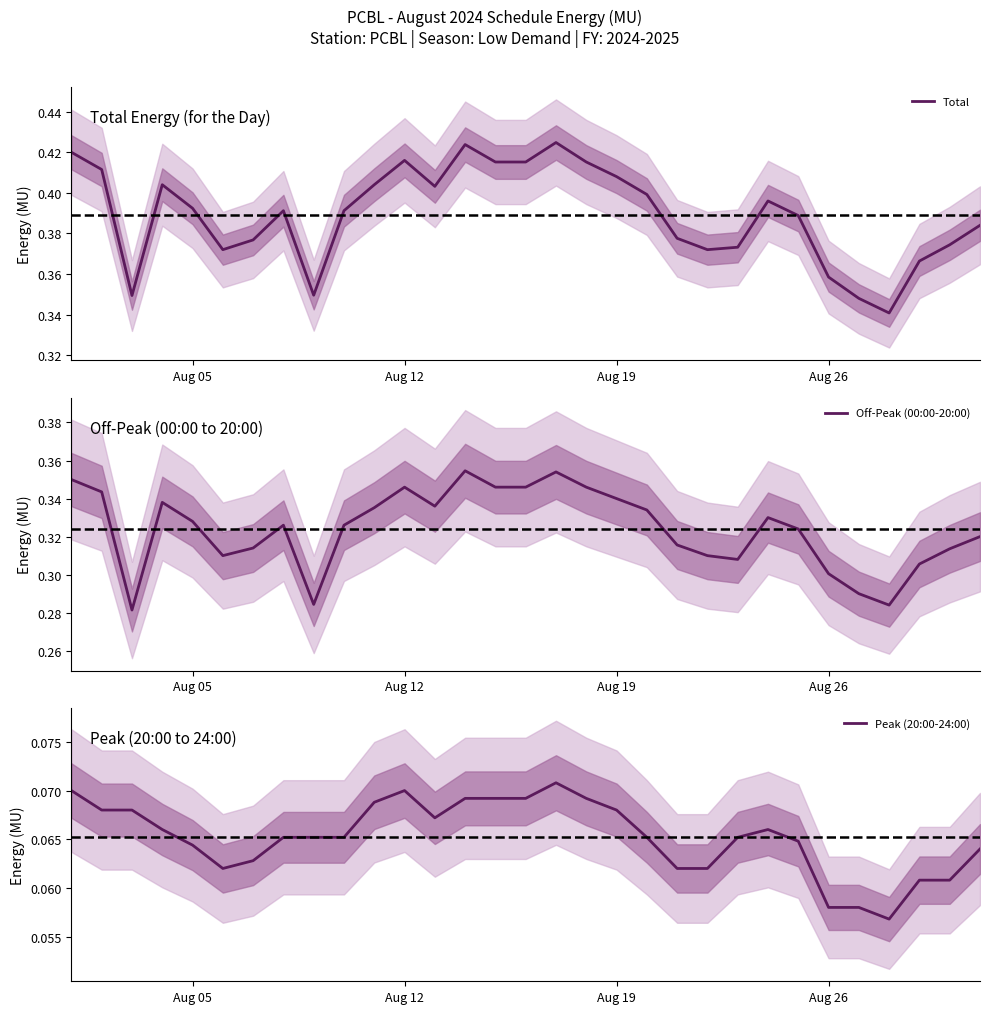

Between Aug 19 and 11, which is larger?

11